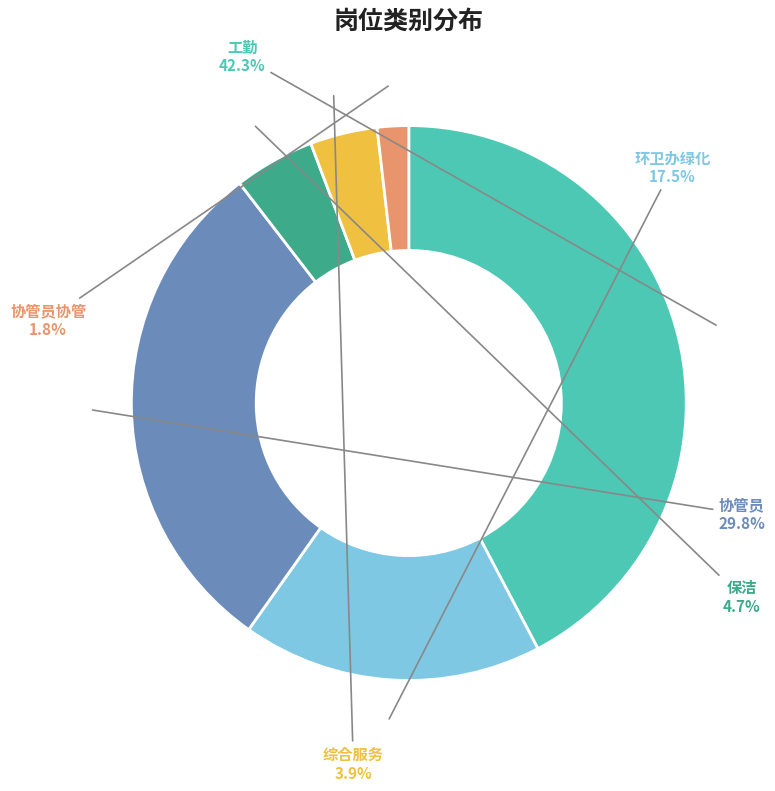

The 环卫办绿化 slice represents 10% of the pie. True or false?

False